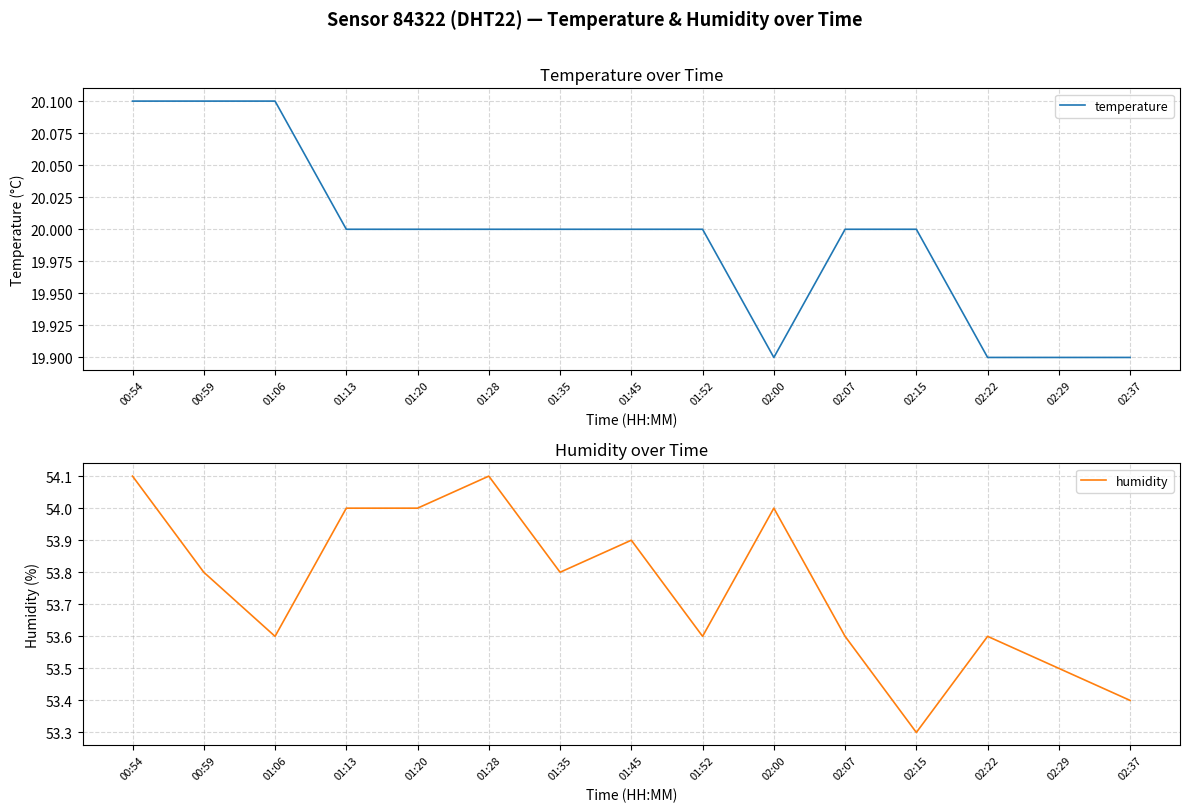

What is the minimum value shown in the chart?

19.9